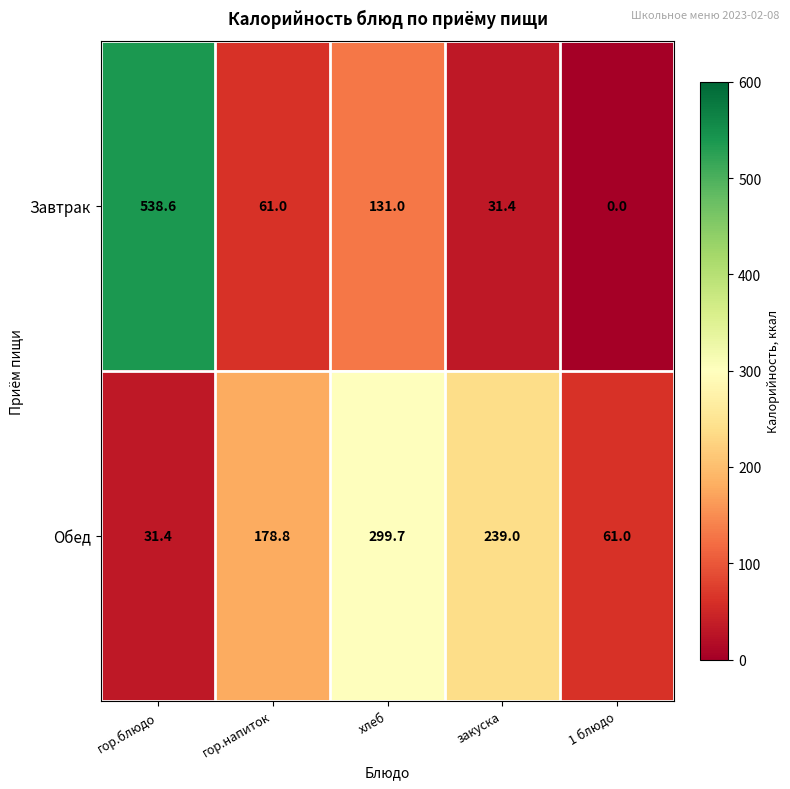

The value of Завтрак at хлеб is 131.0. True or false?

True